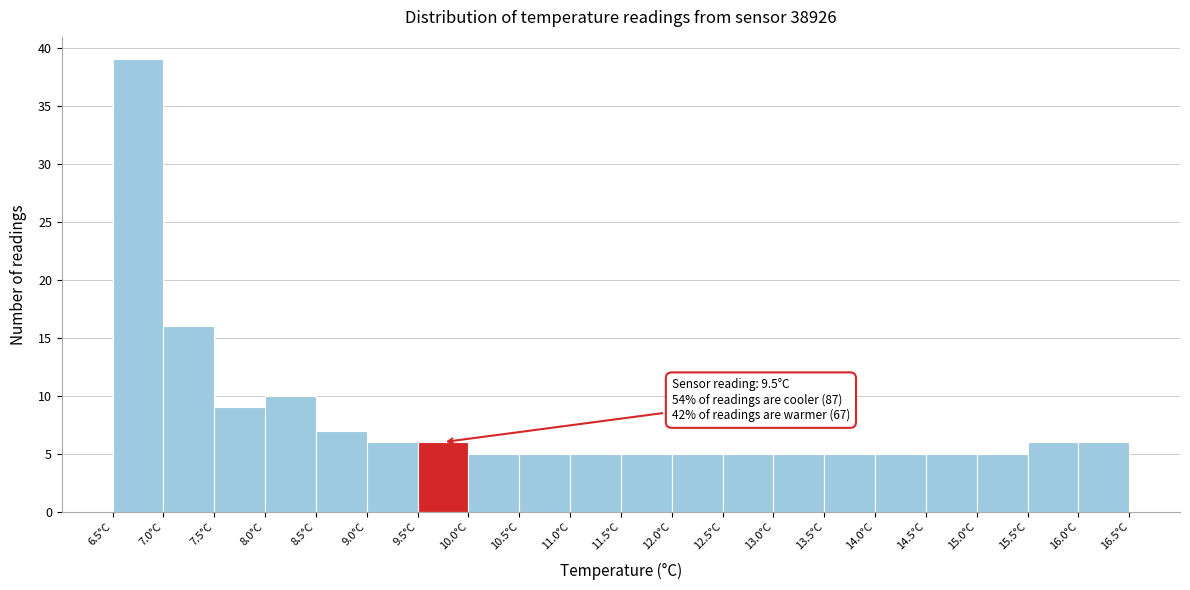

Over which range of the x-axis is the bar tallest?

6.5 to 7.0